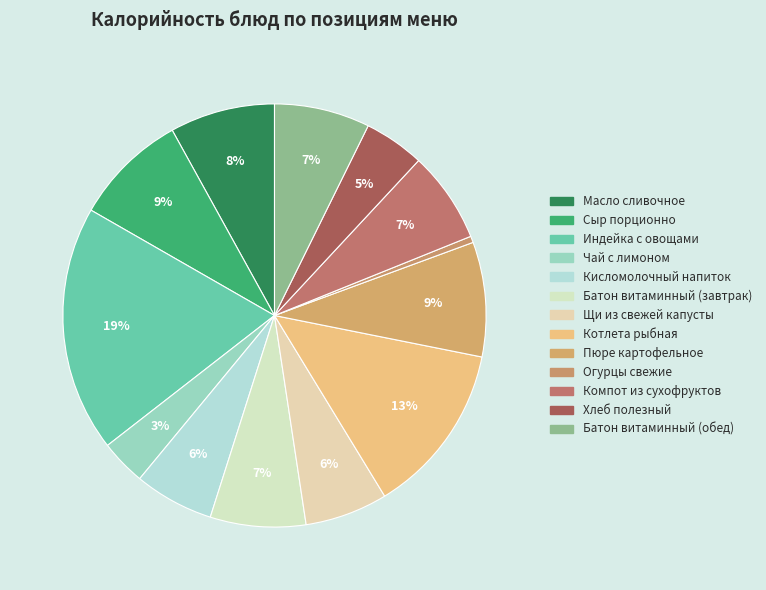

Count the number of slices in the pie.

13